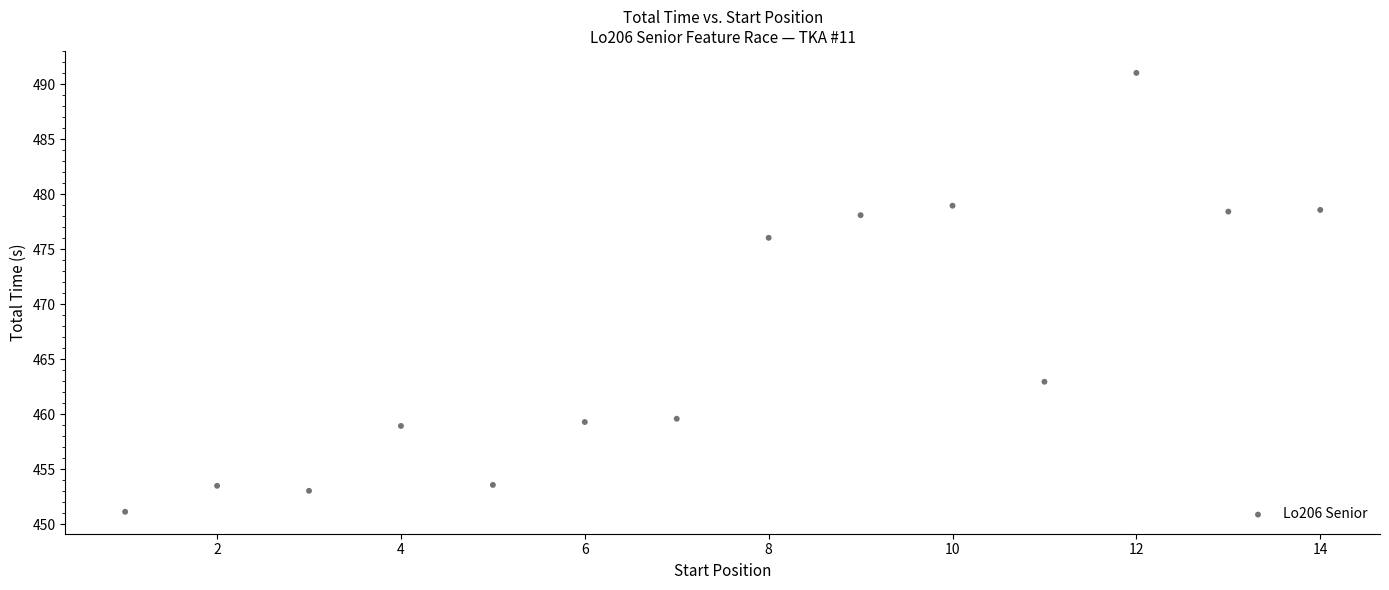

What Y value in the scatter plot is closest to 471?

476.0